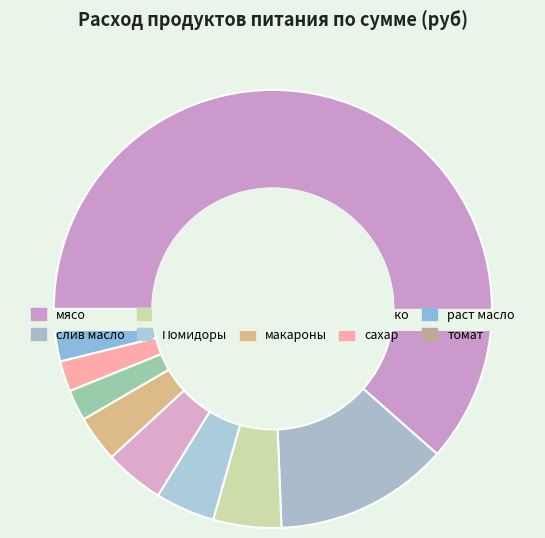

What is the total percentage of Помидоры and мясо?

64.5%